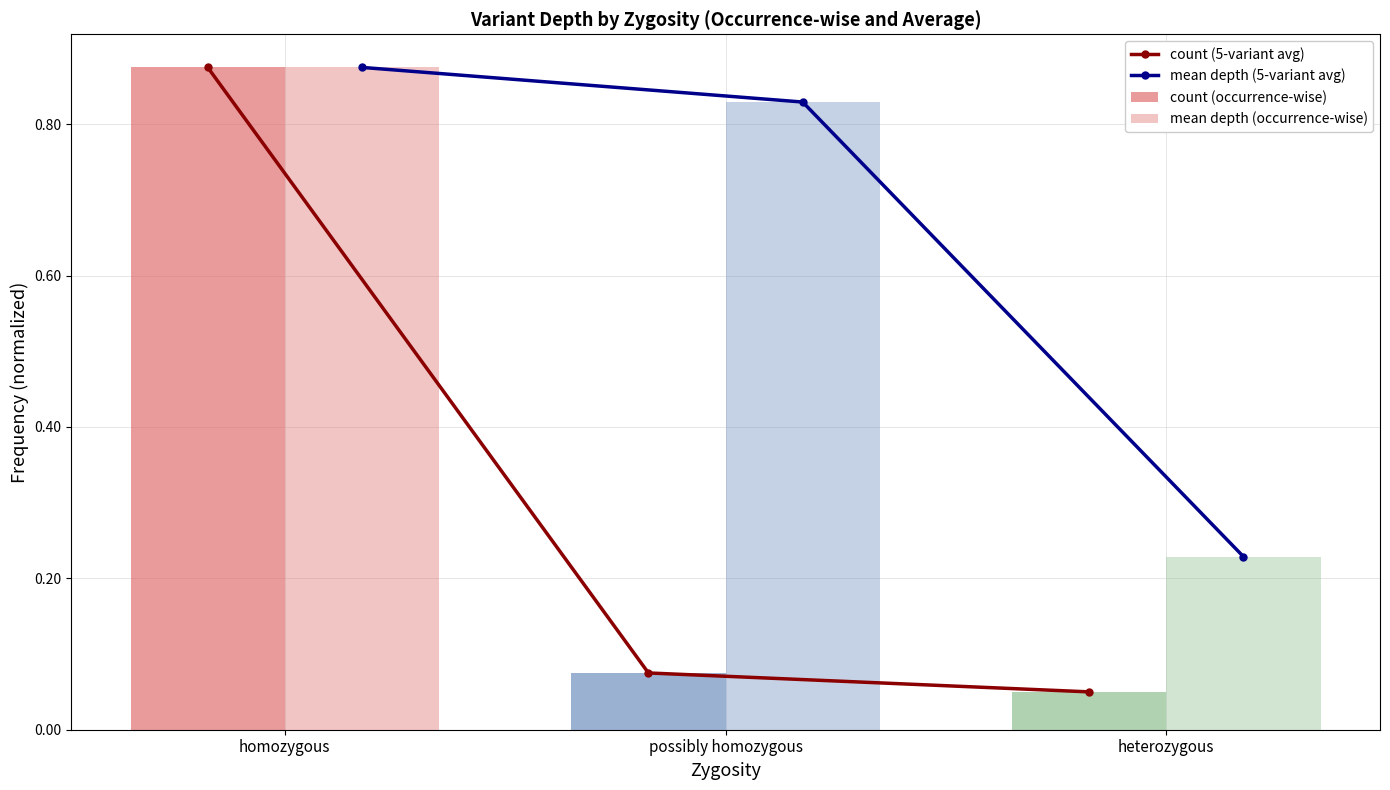

What is the label of the 3rd bar from the right?

homozygous